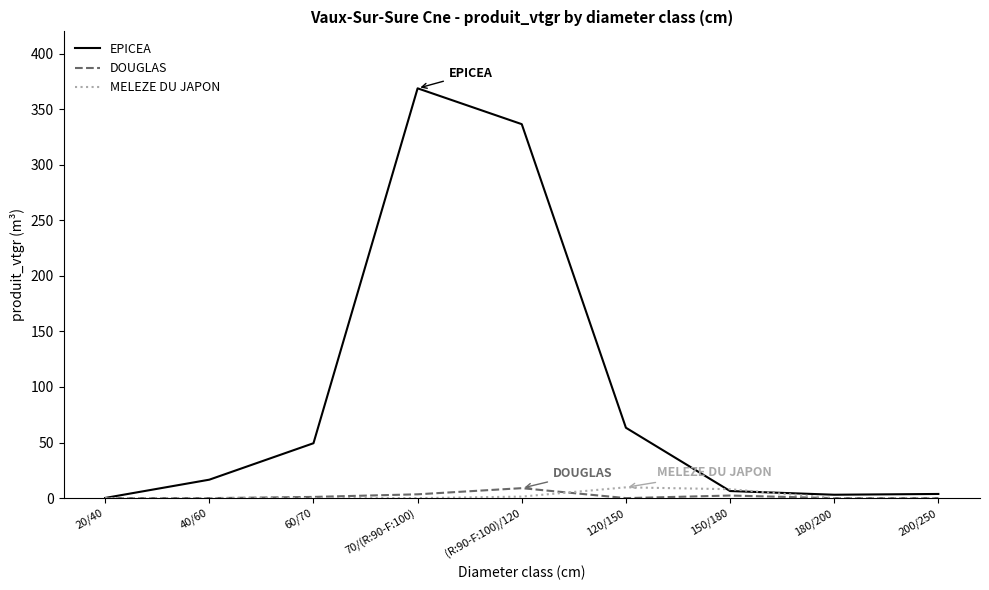

At which category does EPICEA reach its first local peak?

70/(R:90-F:100)